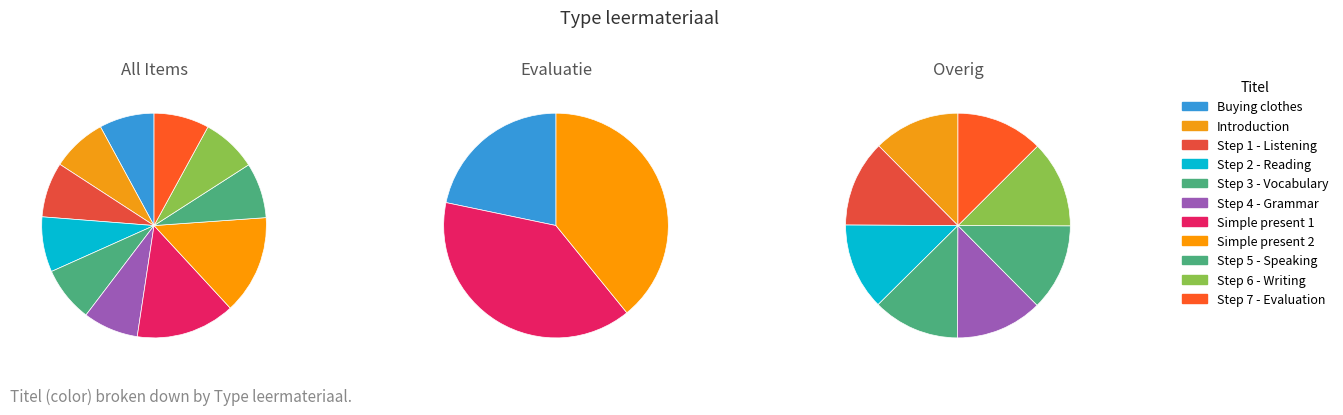

To the nearest percent, what percentage of the pie is Introduction?

8%